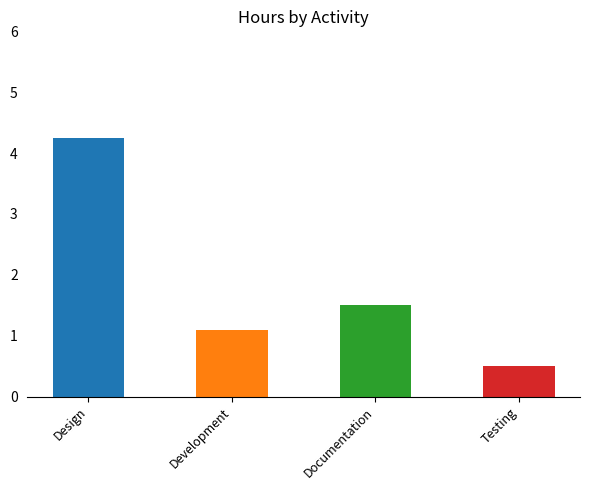

Which has a higher value, Documentation or Development?

Documentation